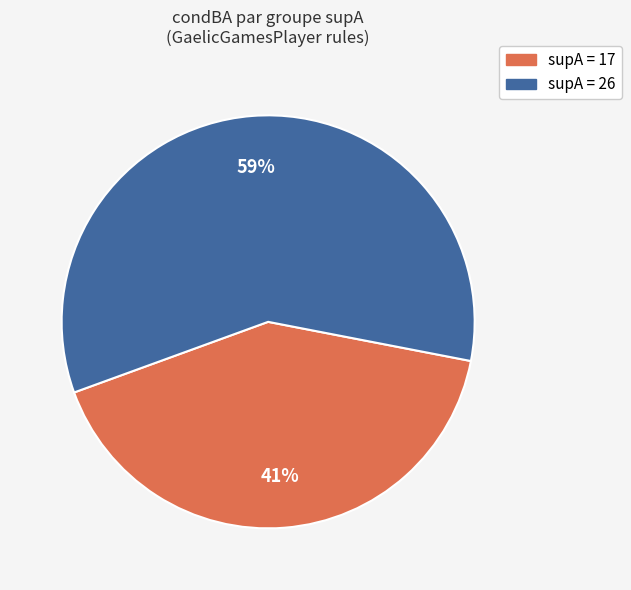

Is there any slice that represents more than half of the pie?

Yes